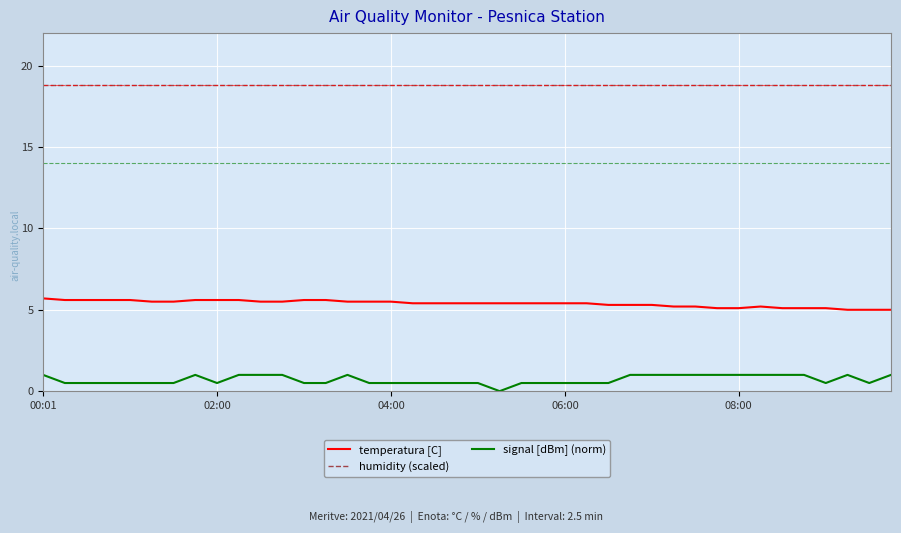

True or false: humidity (scaled) and temperatura [C] intersect in this chart.

False